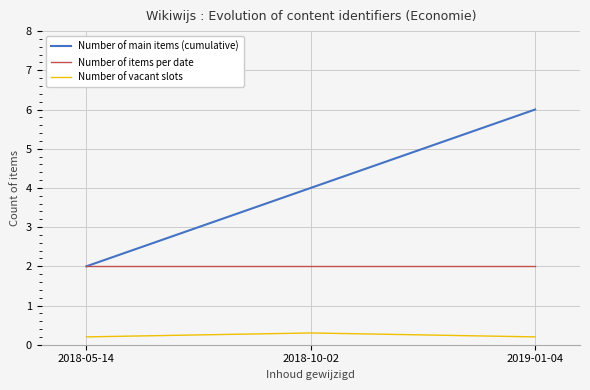

What is the minimum value for Number of items per date?

2.0